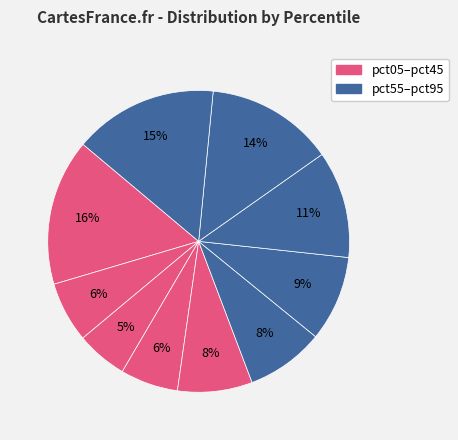

Count the number of slices in the pie.

10